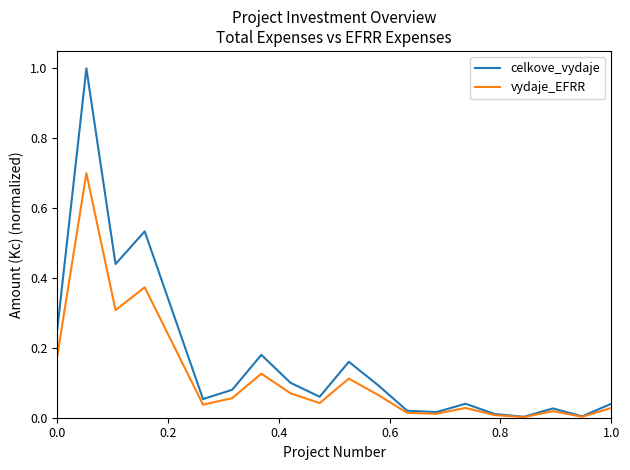

How many series are shown in this chart?

2